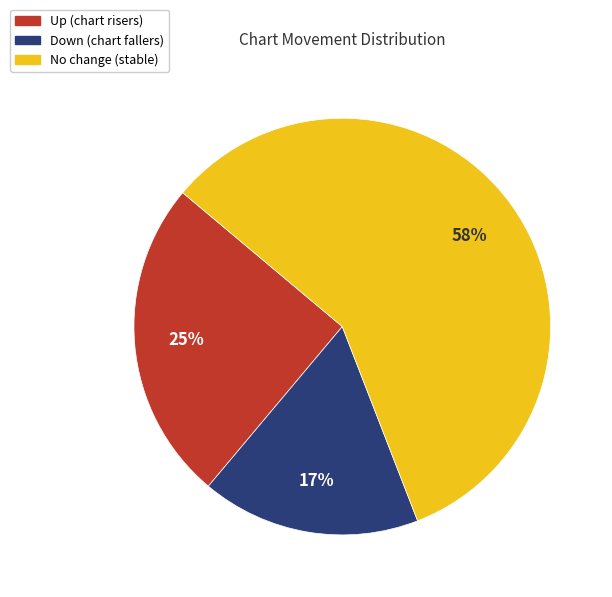

How many segments does this pie chart have?

3